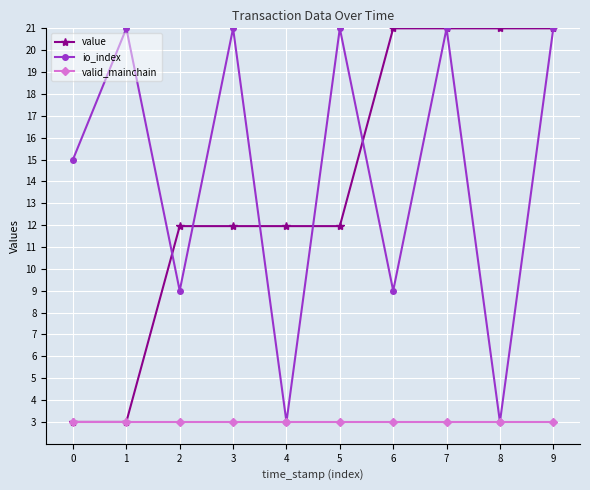

Read the io_index value at 5.

21.0